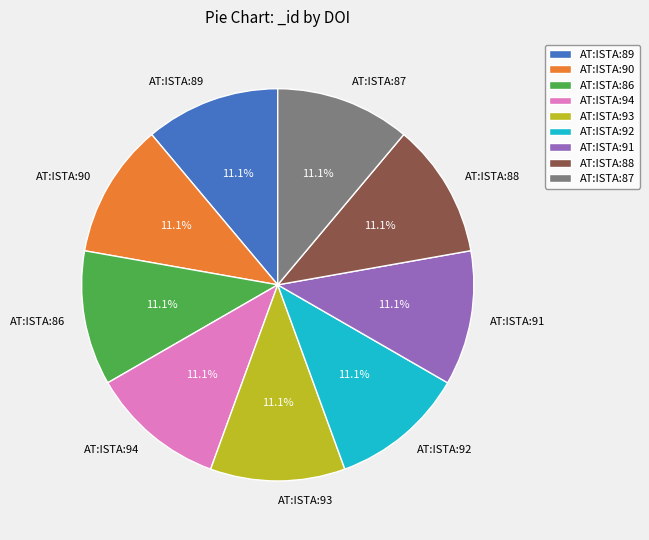

Is there a majority slice in this chart?

No